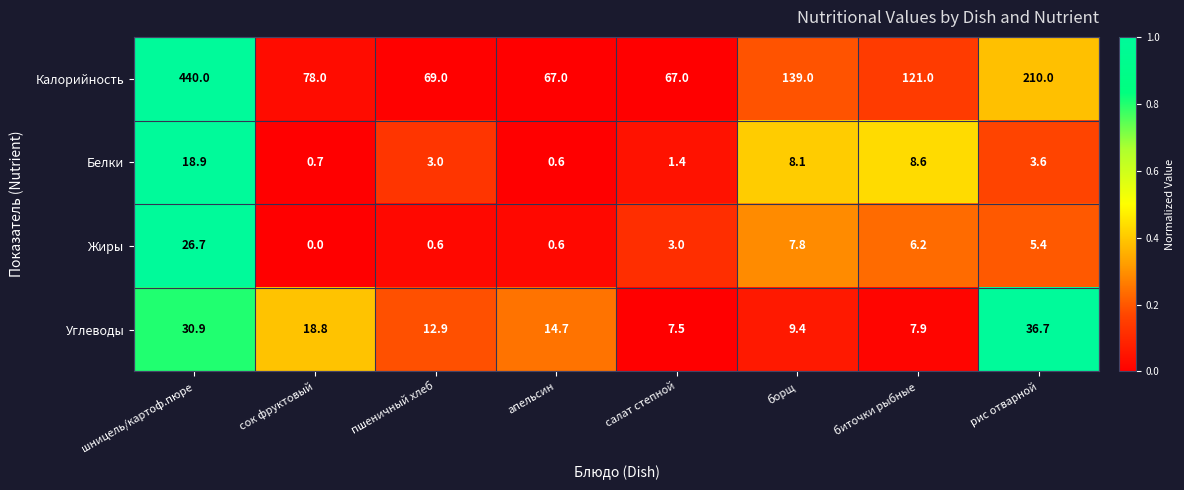

What is the difference between the maximum and second lowest values in the Белки series?

18.2